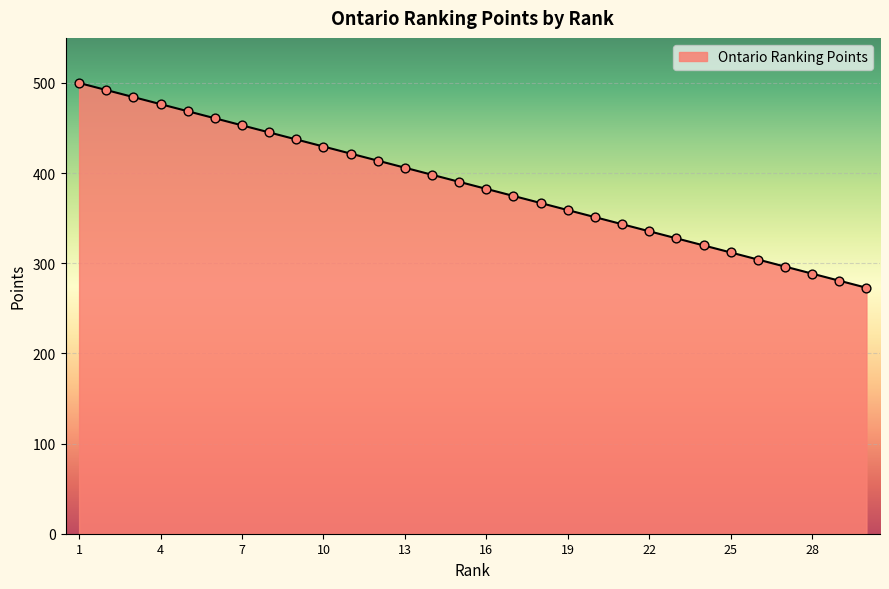

What is the minimum value shown in the chart?

272.8